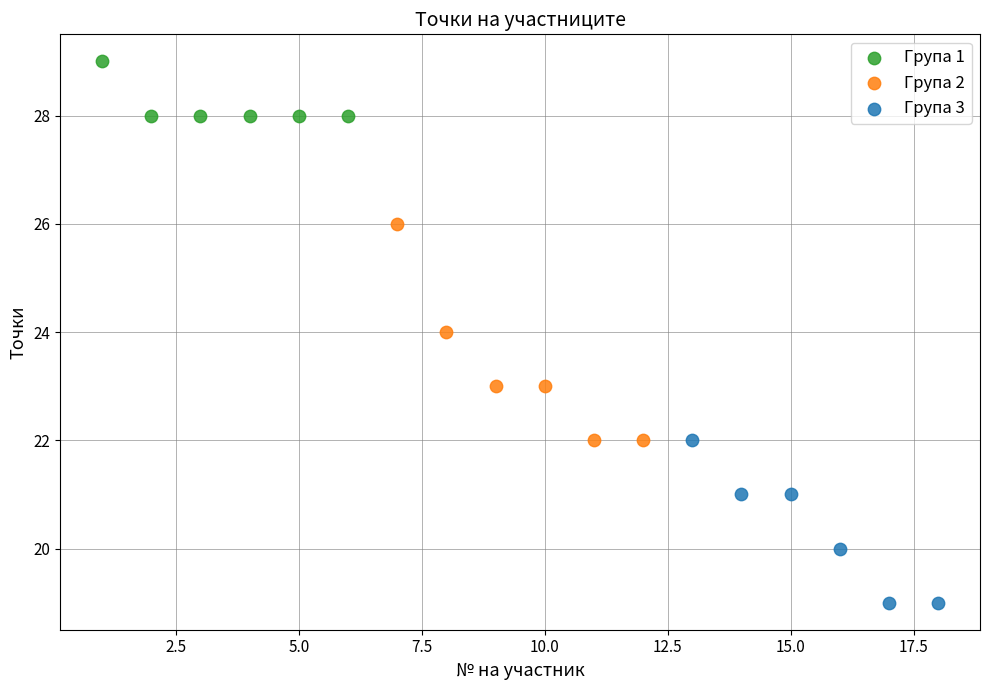

Which series reaches the maximum Y coordinate?

Група 1